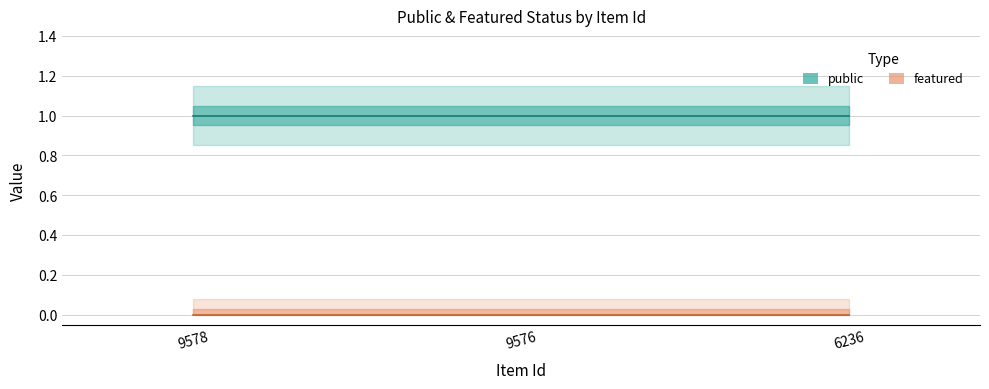

Reading left to right, transcribe all the data shown in this chart.

public: 9578=1	9576=1	6236=1
featured: 9578=0	9576=0	6236=0